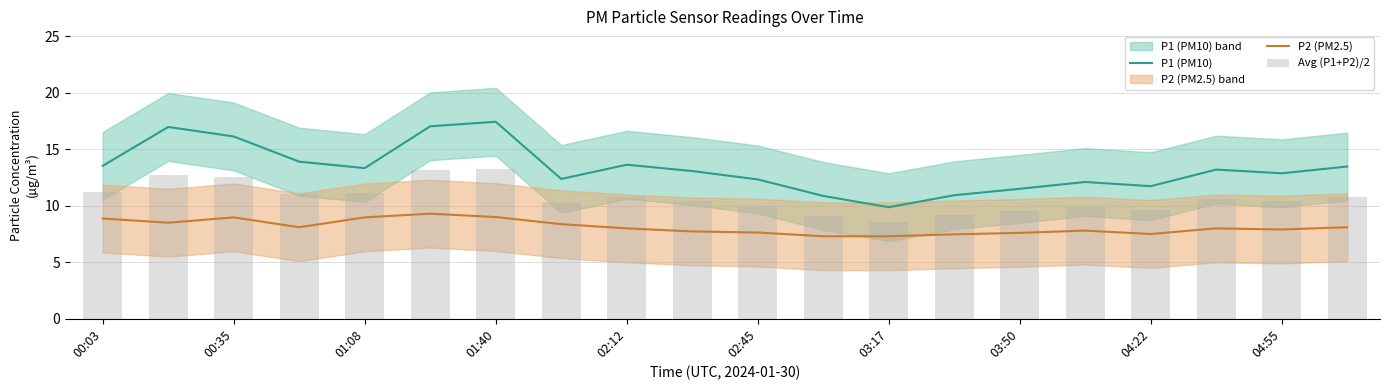

Rank the series by their average value, from highest to lowest.

P1 (PM10), Avg (P1+P2)/2, P2 (PM2.5)